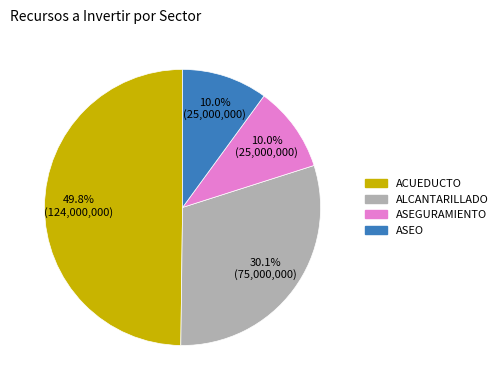

What percentage is NOT represented by ASEO?

90.0%